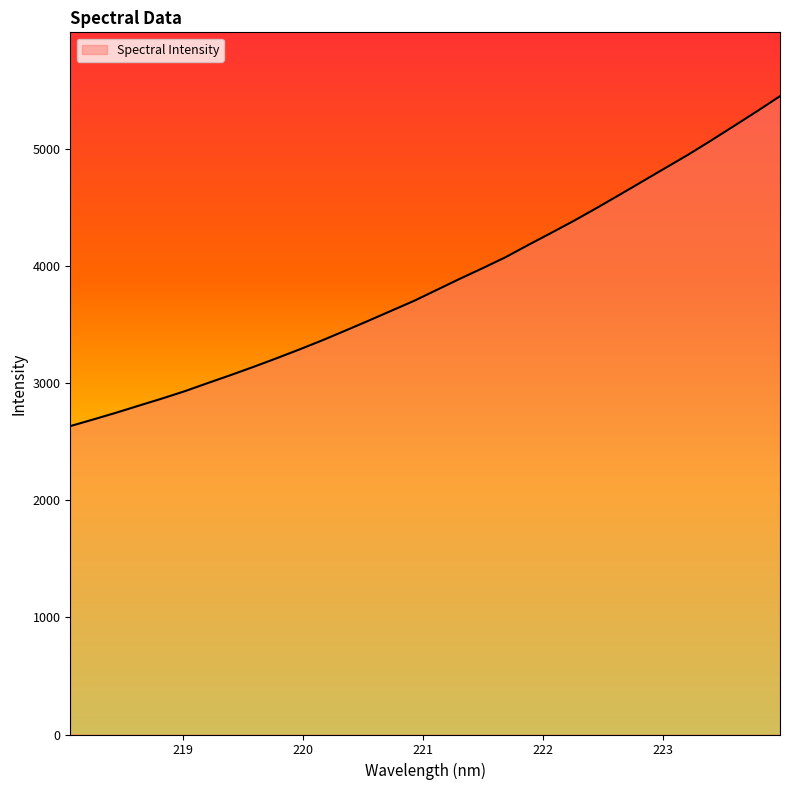

What is the difference between the maximum and minimum values?

2815.1